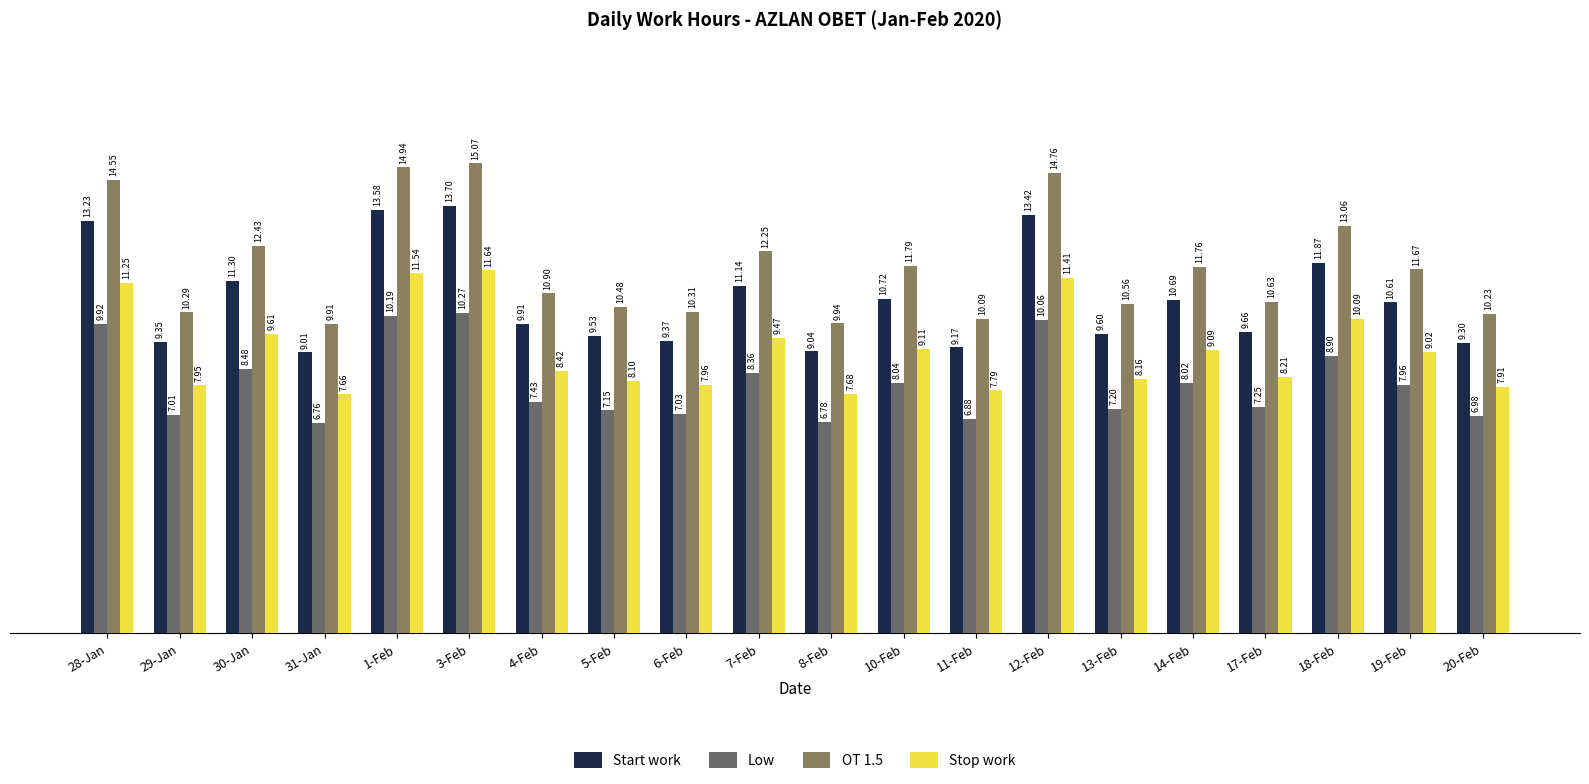

What value does the Start work series have at 18-Feb?

11.9